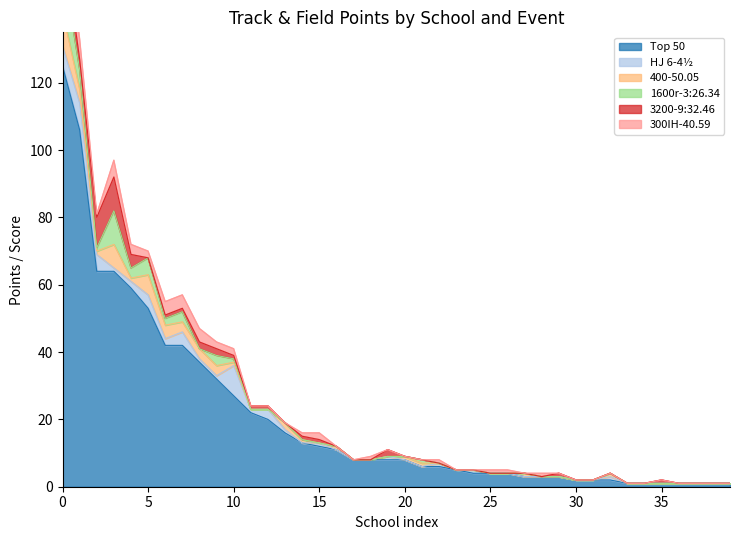

How many categories are shown in the chart?

40